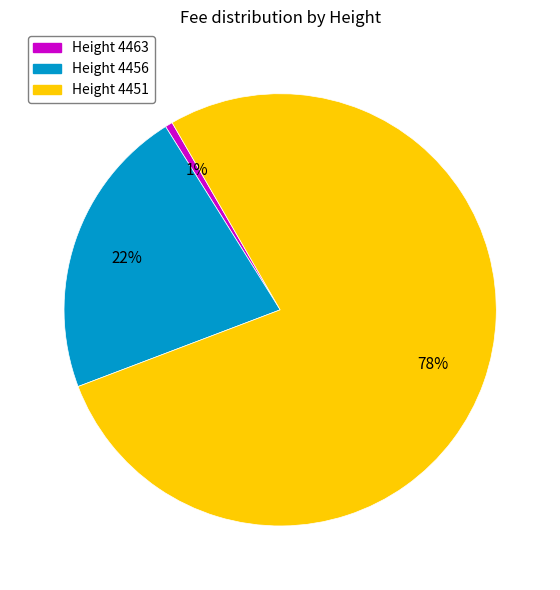

Is there a majority slice in this chart?

Yes